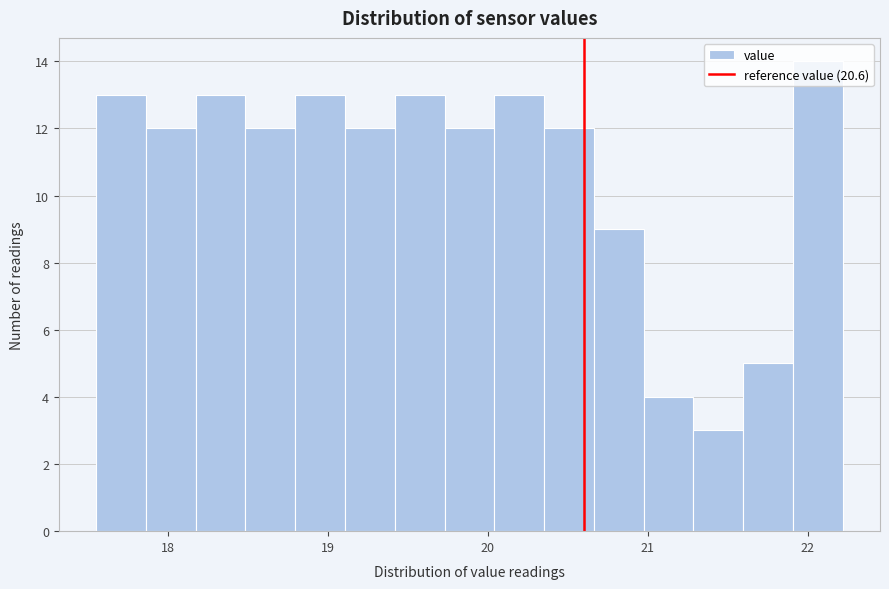

Read against the x-axis, roughly where is the centre of the tallest bar?

22.1